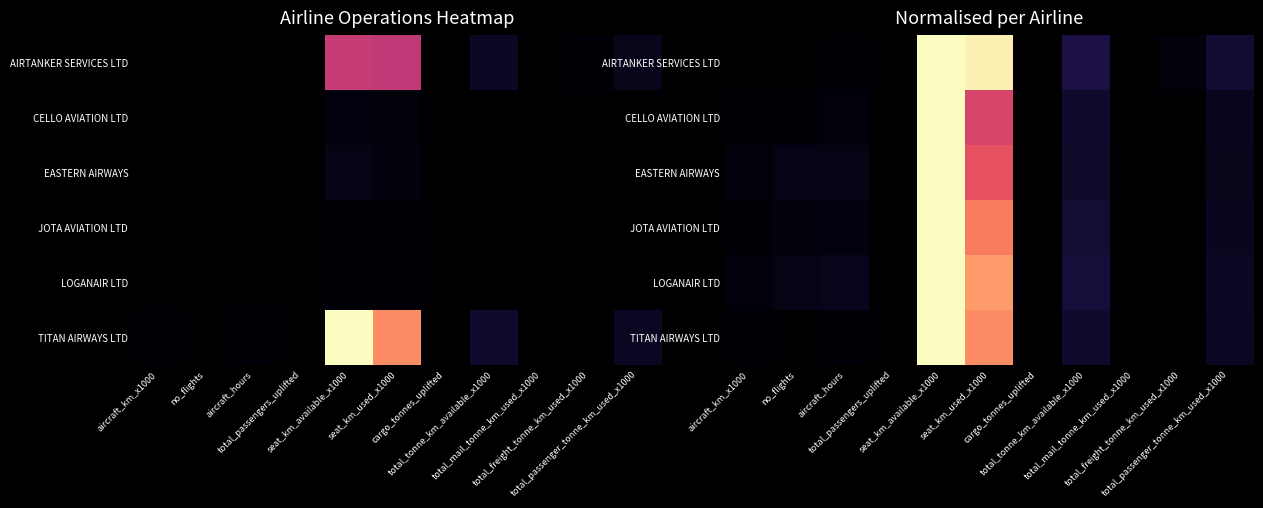

At which label is TITAN AIRWAYS LTD closest to 0?

total_passengers_uplifted